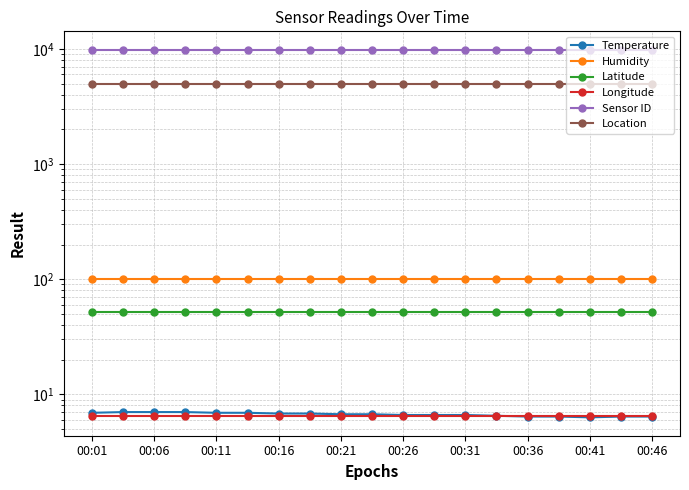

What is the spread (max minus min) of values at 00:26?

9842.5